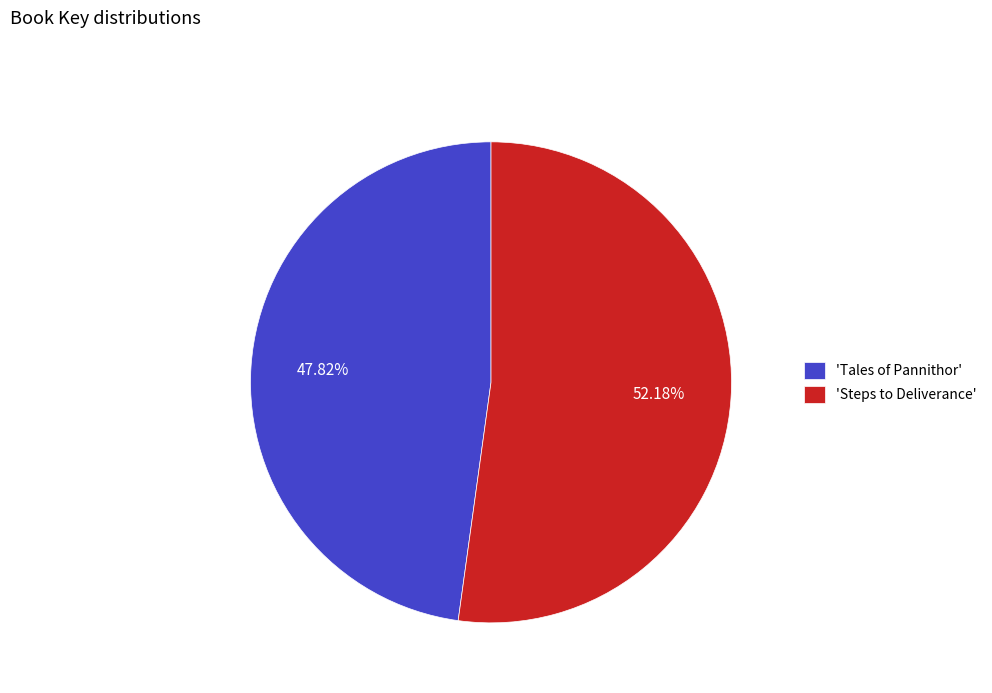

Which slice is the smallest?

'Tales of Pannithor'